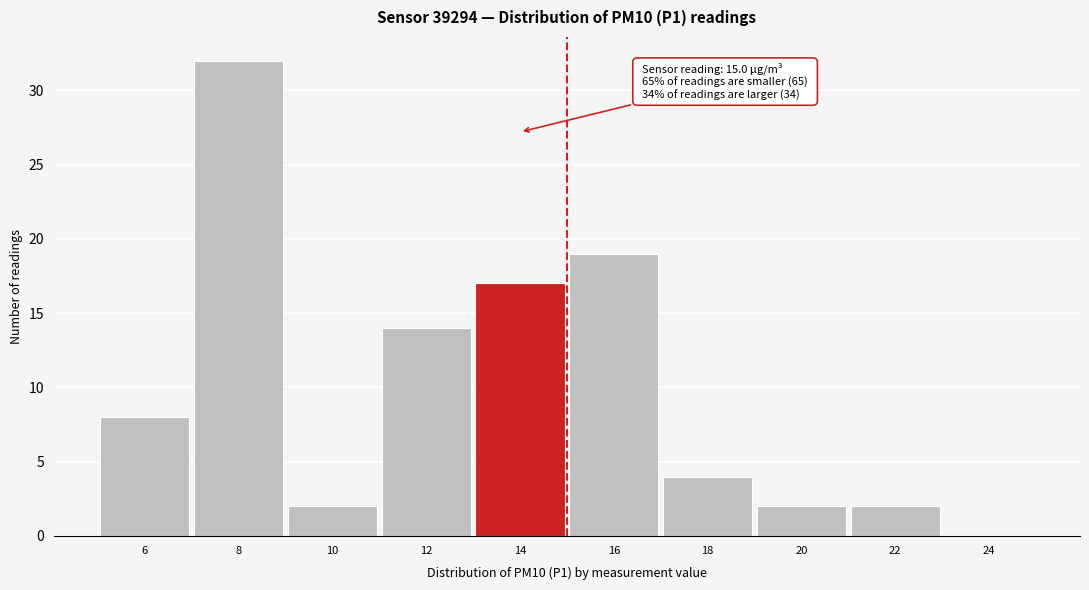

Reading right to left, list all the values displayed in this chart.

24=0	22=2	20=2	18=4	16=19	14=17	12=14	10=2	8=32	6=8